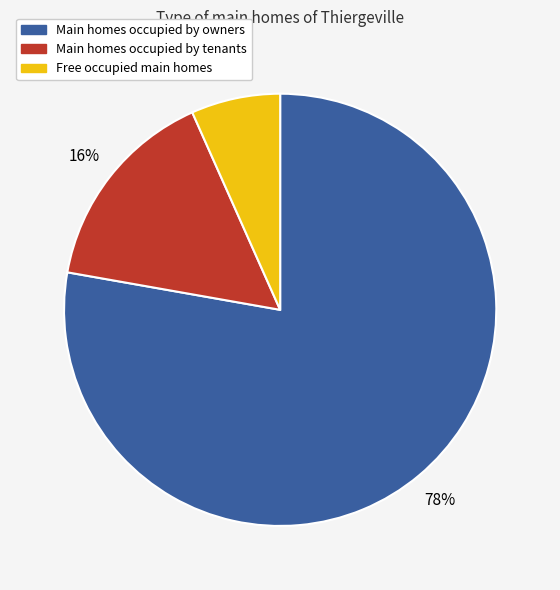

Is there a majority slice in this chart?

Yes